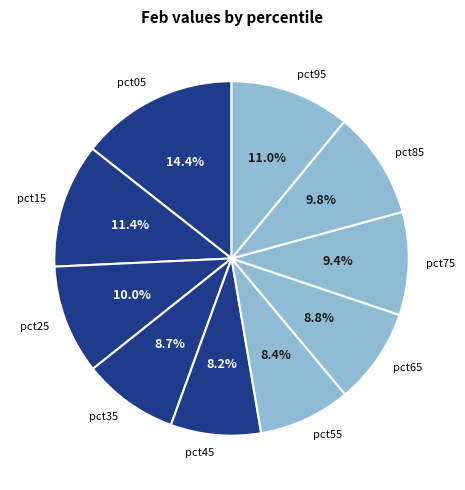

To the nearest percent, what portion does pct45 represent?

8%